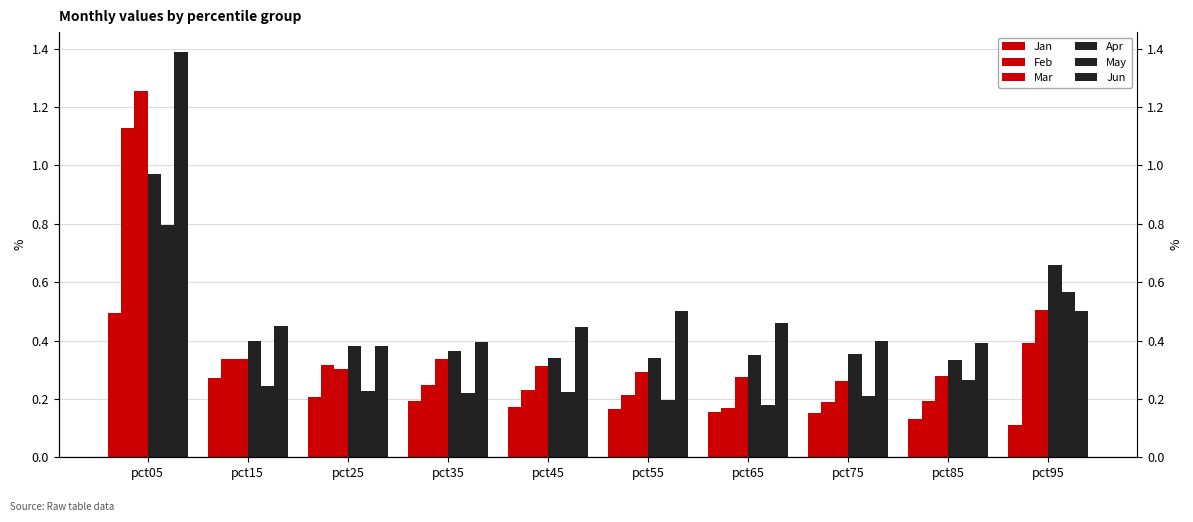

What is the difference between the highest and lowest values at pct35?

0.2